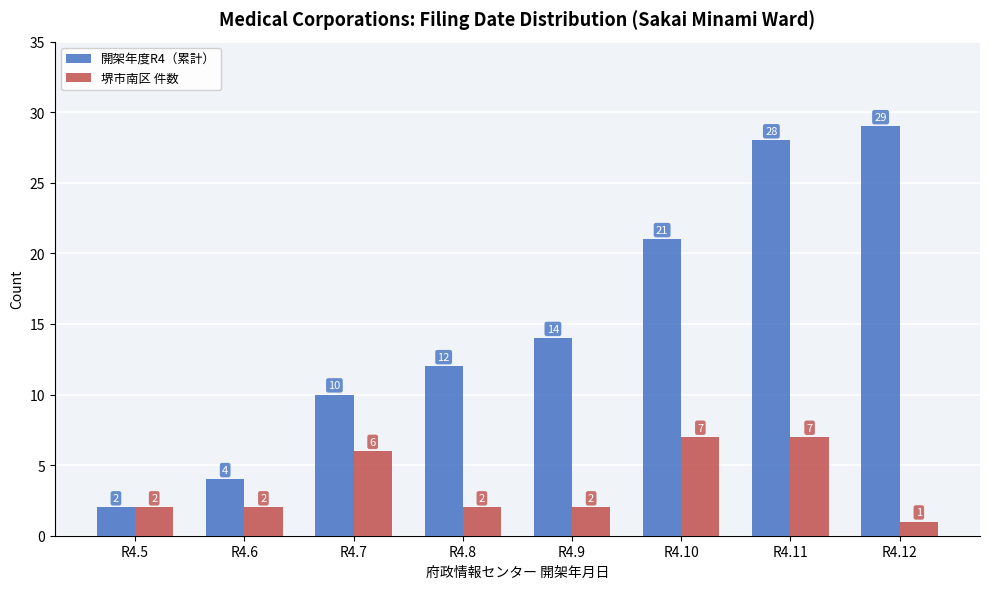

What is the highest value of the 開架年度R4（累計） series?

29